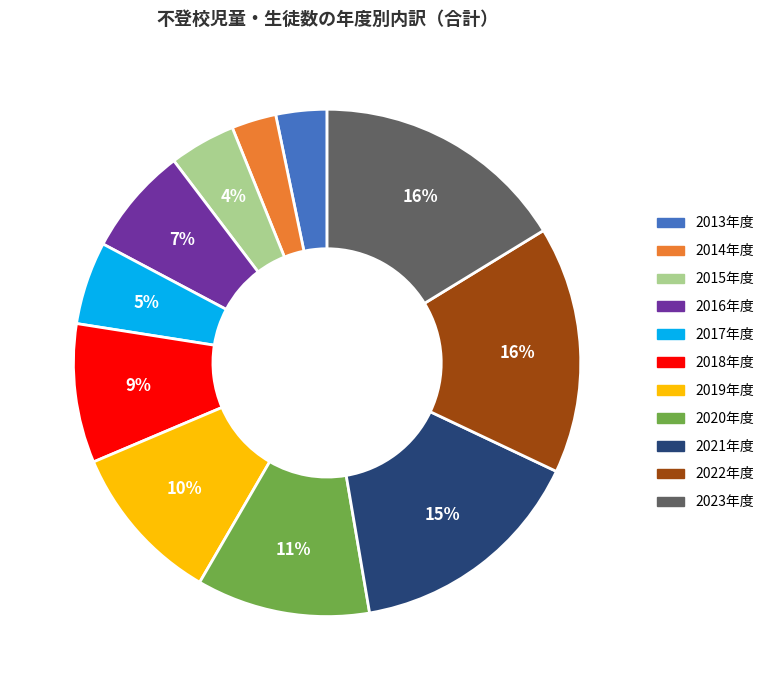

To the nearest percent, what is the difference between the largest and smallest slice percentages?

13%